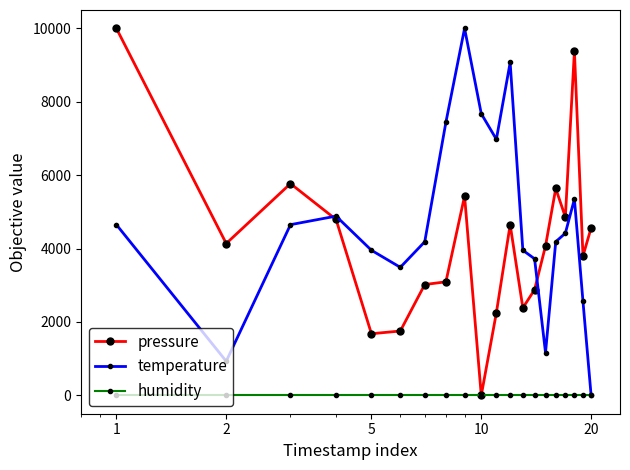

Reading left to right, extract all data points from this chart.

pressure: 10000.0	4137.7	5769.5	4792.1	1679.5	1753.6	3019.9	3094.0	5430.5	0.0	2251.7	4651.7	2384.1	2879.5	4071.5	5637.1	4858.3	9377.5	3798.7	4561.6
temperature: 4651.2	930.2	4651.2	4883.7	3953.5	3488.4	4186.0	7441.9	10000.0	7674.4	6976.7	9069.8	3953.5	3720.9	1162.8	4186.0	4418.6	5348.8	2558.1	0.0
humidity: 0.0	0.0	0.0	0.0	0.0	0.0	0.0	0.0	0.0	0.0	0.0	0.0	0.0	0.0	0.0	0.0	0.0	0.0	0.0	0.0